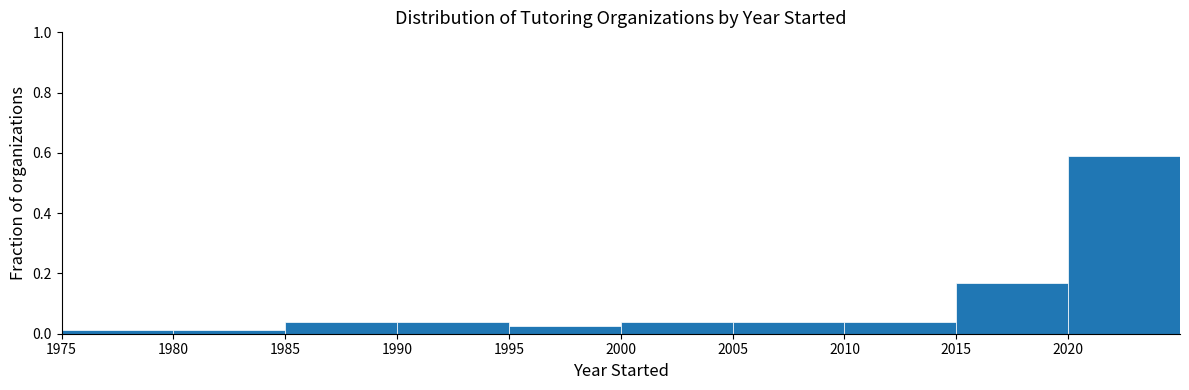

How tall is the bar that spans 1990 to 1995 on the x-axis? The values are not printed on the chart, so give them approximately, as read against the axis.

0.04